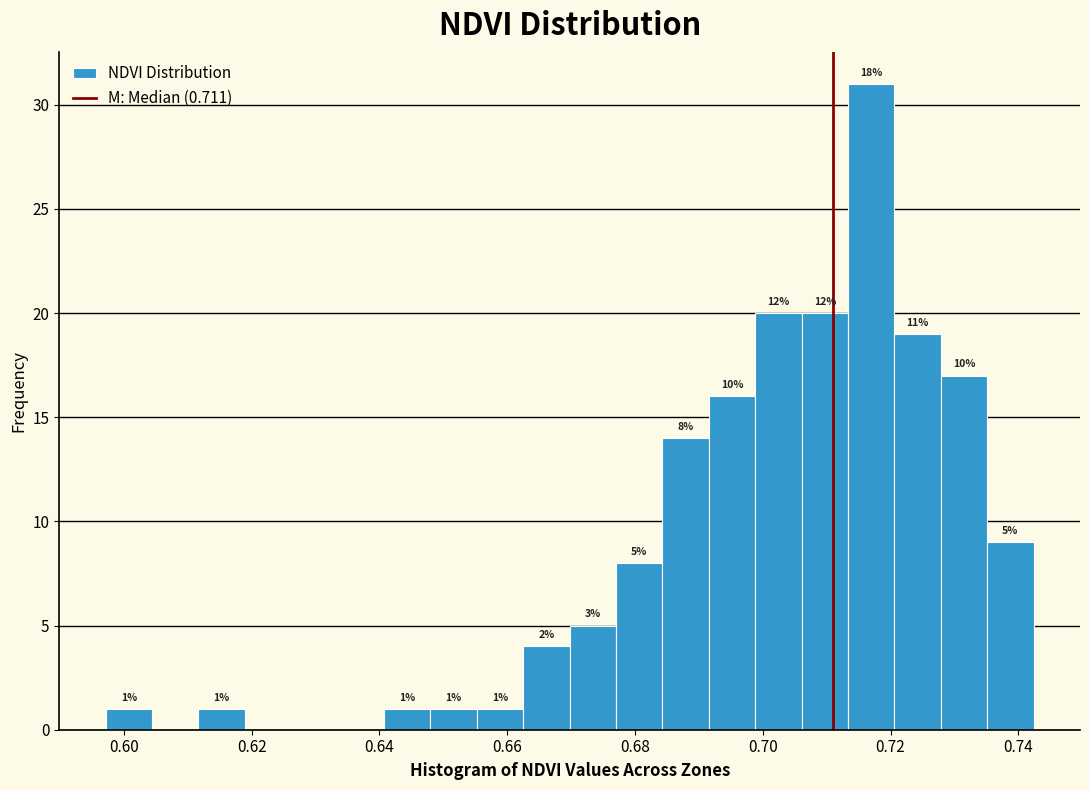

Around what value on the x-axis is the tallest bar? Give the approximate position of its centre, as read against the axis.

0.716